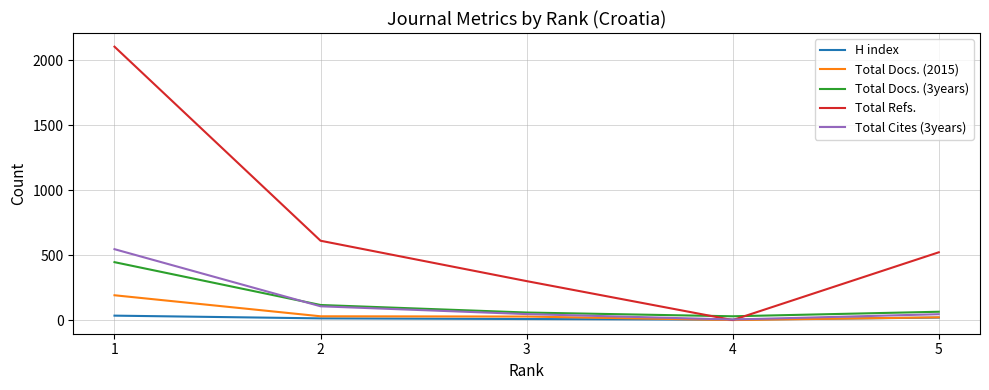

What is the total value across all series at 2?

875